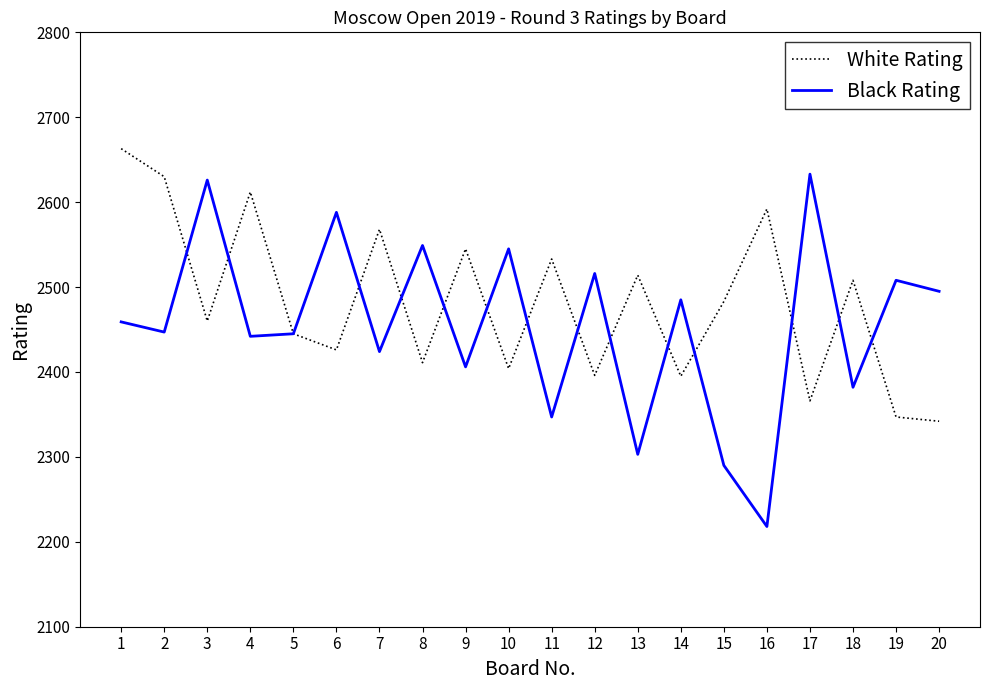

True or false: Black Rating has more than 2 interior local peaks.

True